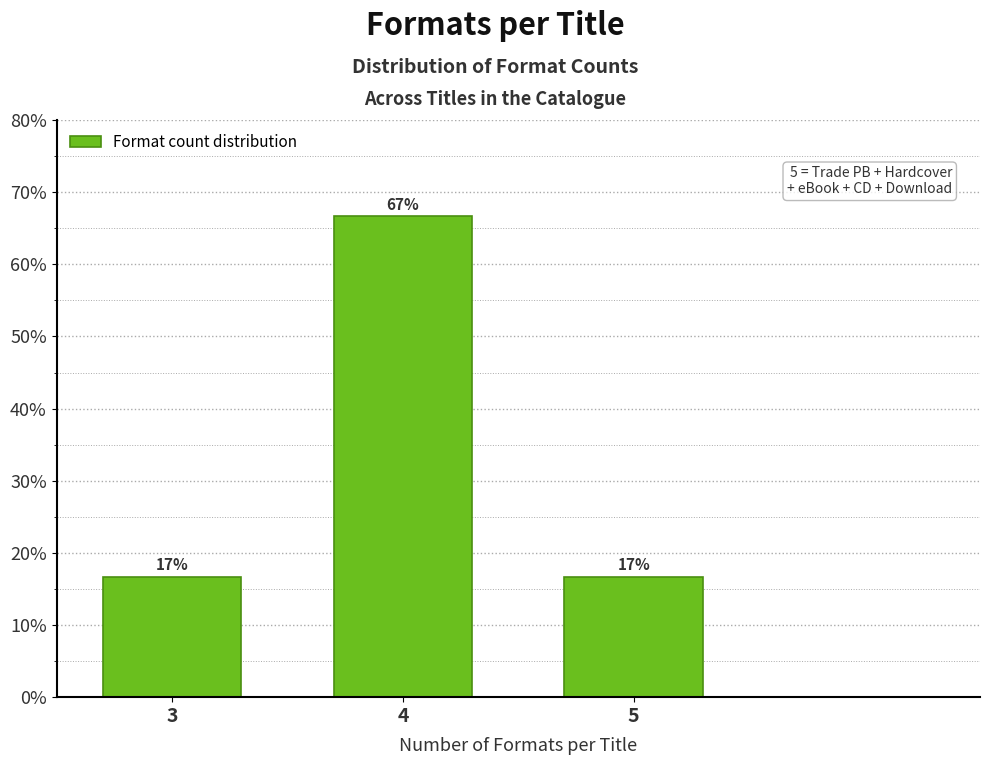

Does the chart contain any negative values?

No